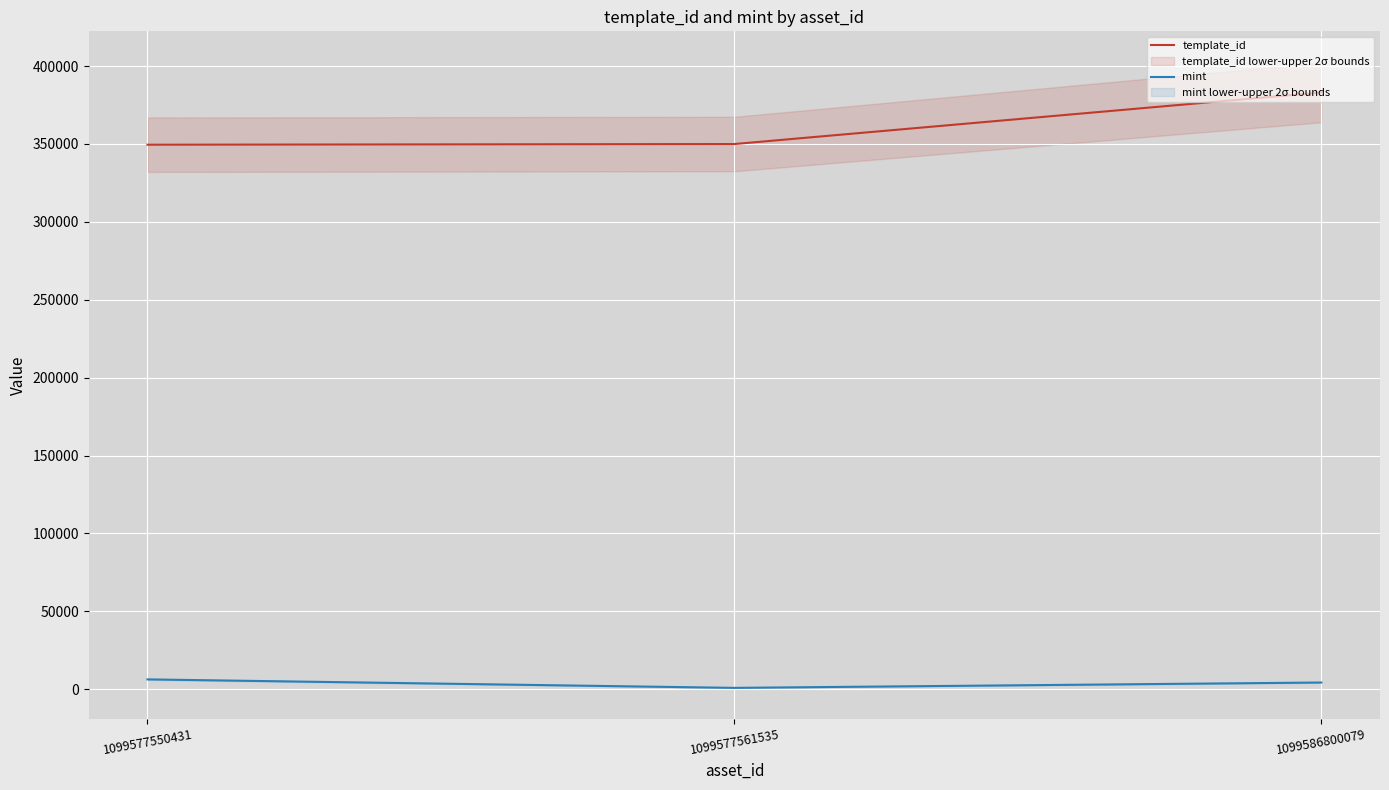

Which series has the largest range (max minus min)?

template_id